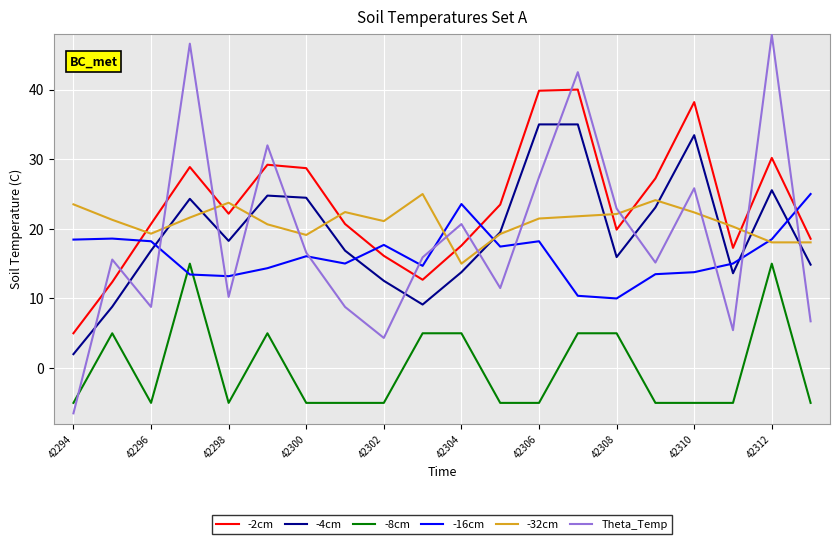

What is the difference between the maximum and minimum values in the -8cm series?

20.0